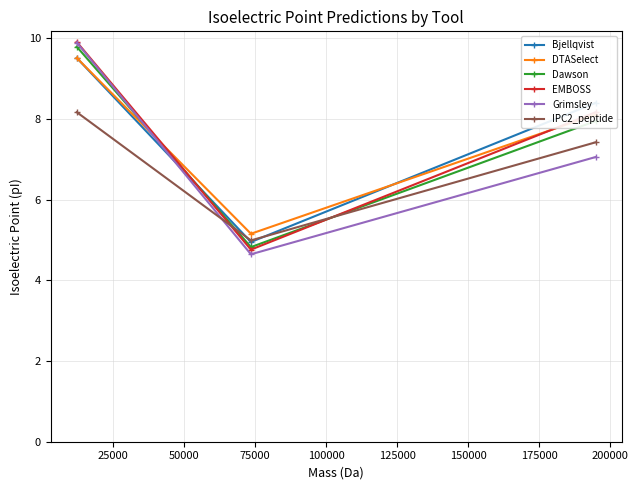

What is the highest value of the IPC2_peptide series?

8.2